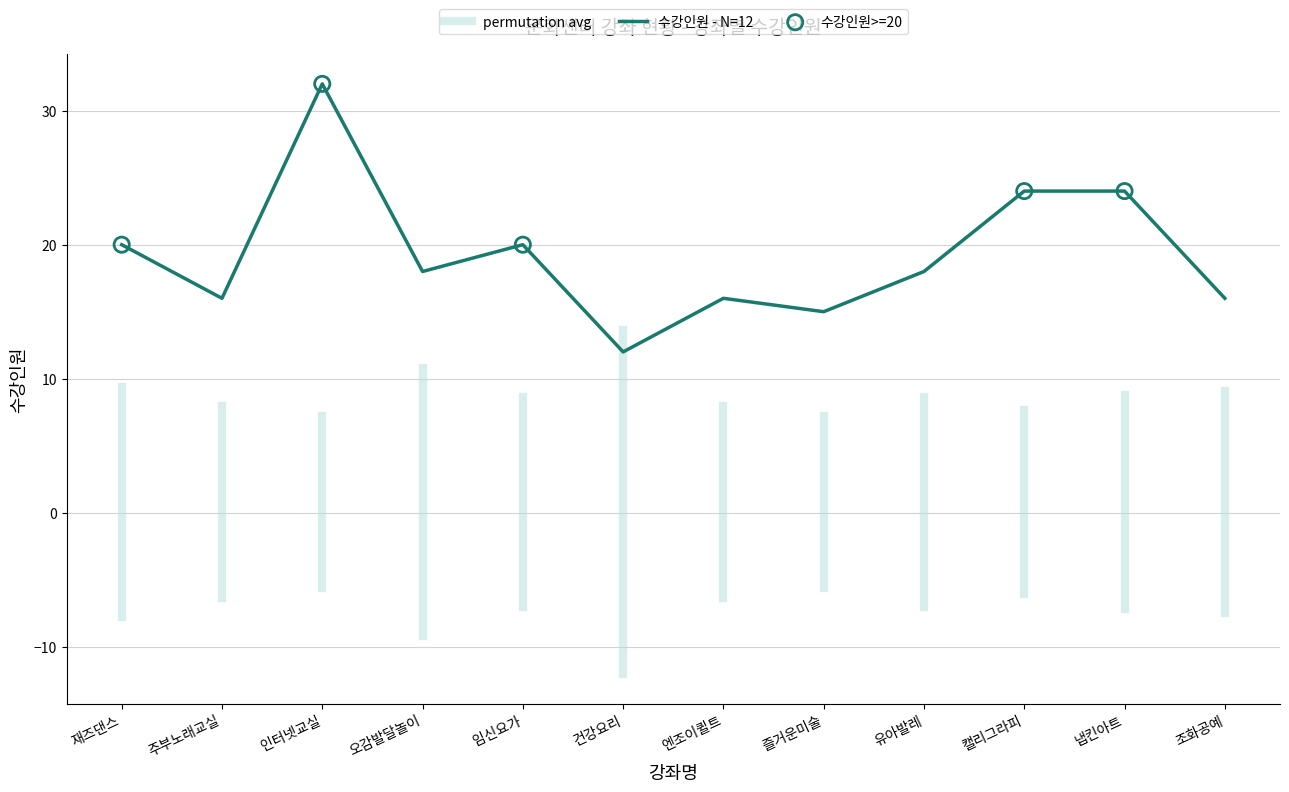

Between 인터넷교실 and 재즈댄스, which is larger?

인터넷교실